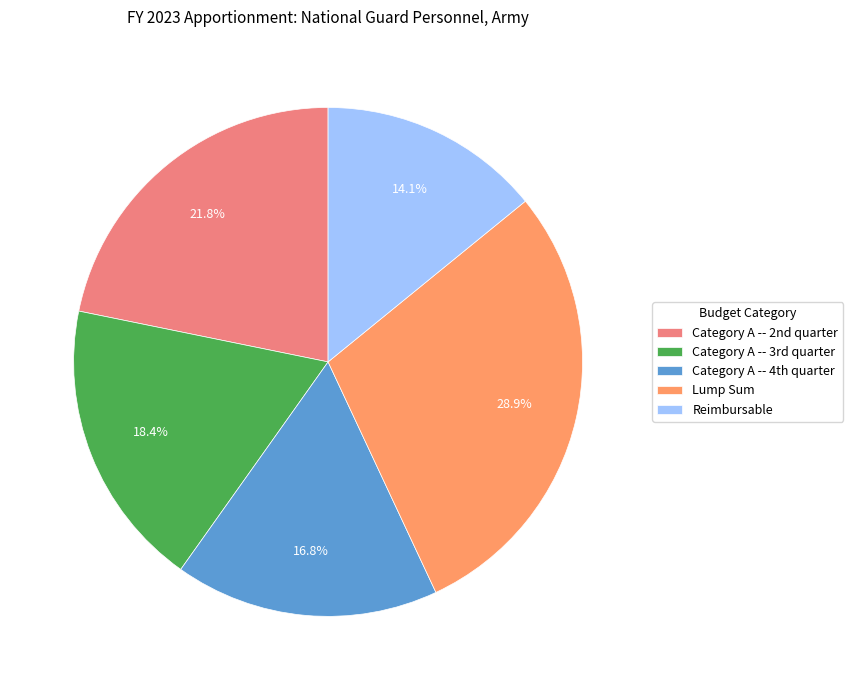

How much of the chart is everything except Reimbursable?

85.9%